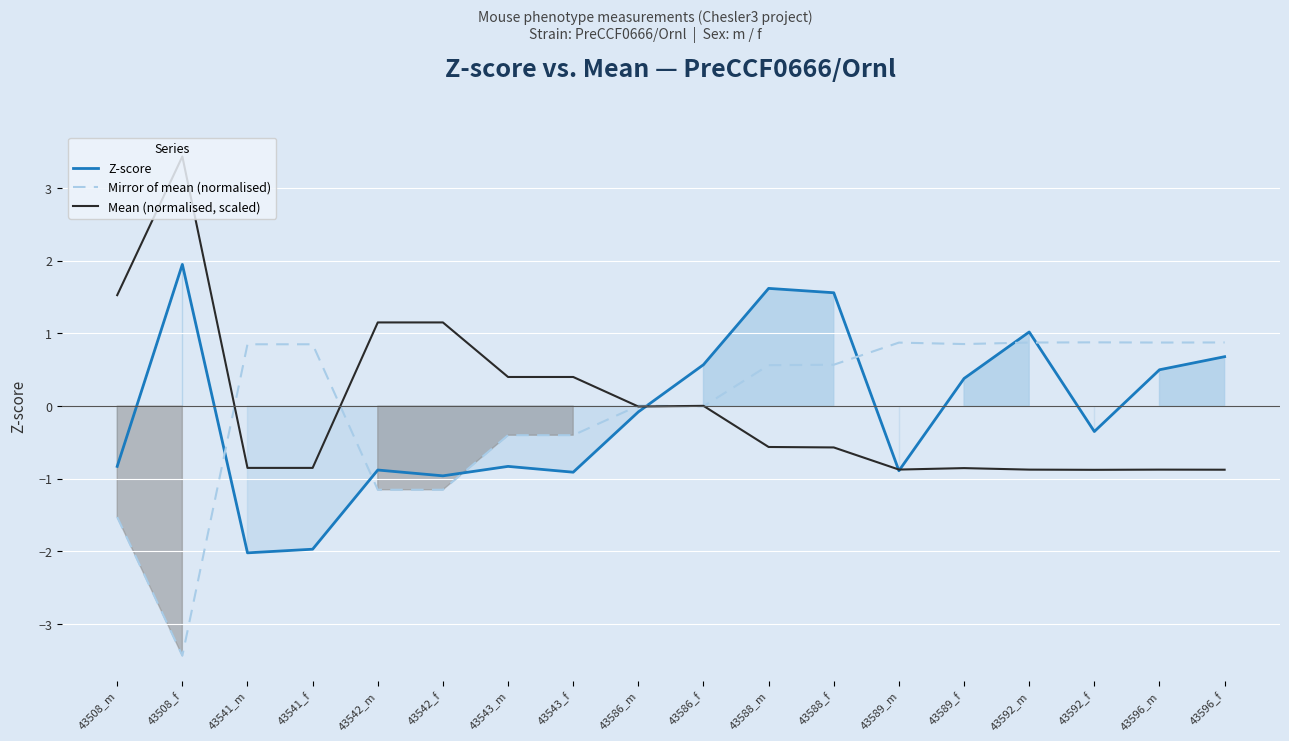

How many lines are shown in the chart?

3